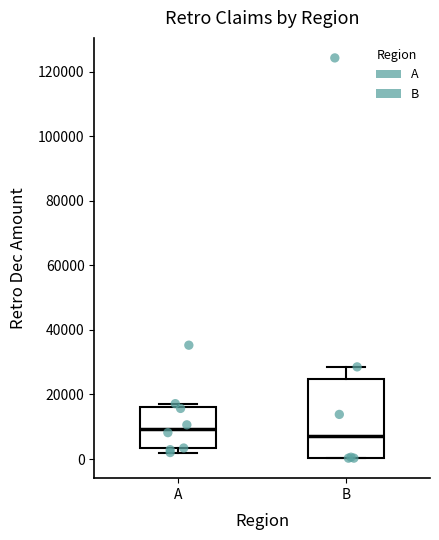

Reading left to right, transcribe this box plot: for each box, give where its median line is, the range the box spans, and where its two whiskers end, as read against the y-axis. The values are not printed on the chart, so give them approximately, as read against the axis.

A: median 10000, box 4000 to 16000, whiskers 2000 to 18000
B: median 8000, box 0 to 24000, whiskers 0 to 28000